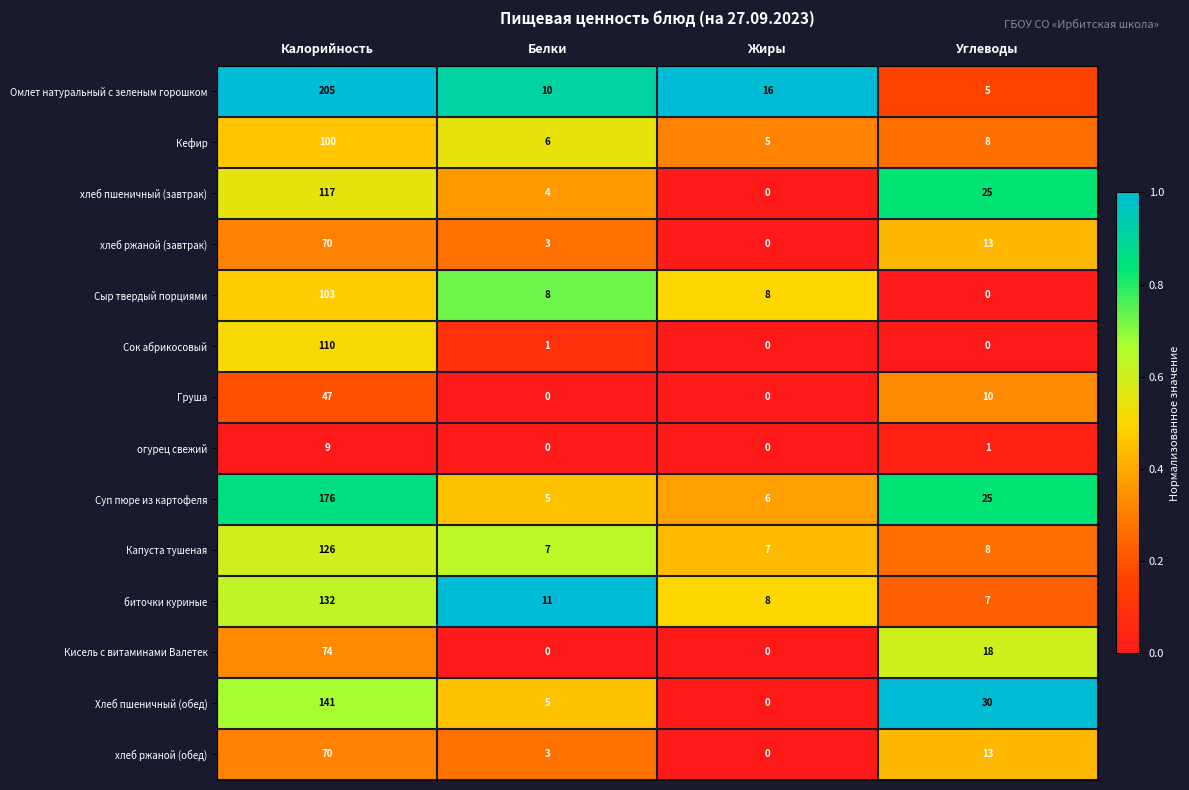

The value of огурец свежий at Углеводы is 1. True or false?

True